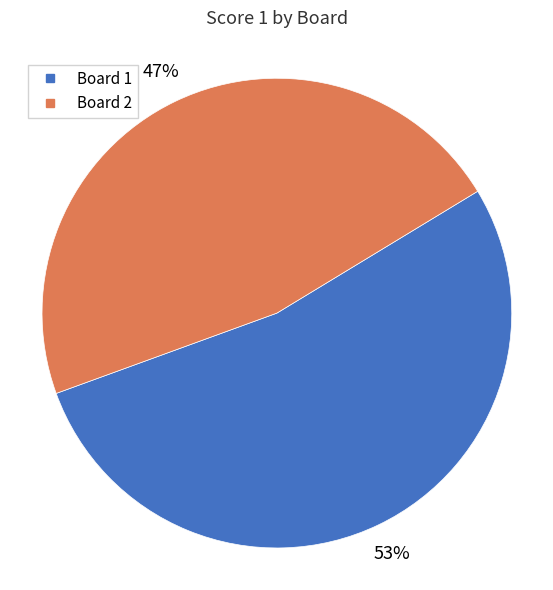

Does any single category account for the majority?

Yes